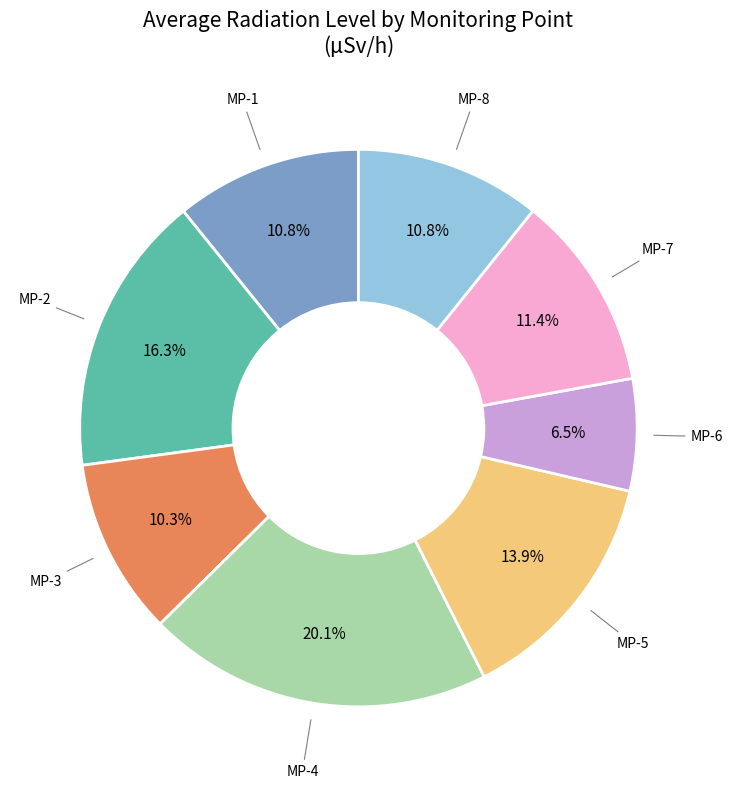

Which category has the biggest portion of the pie?

MP-4